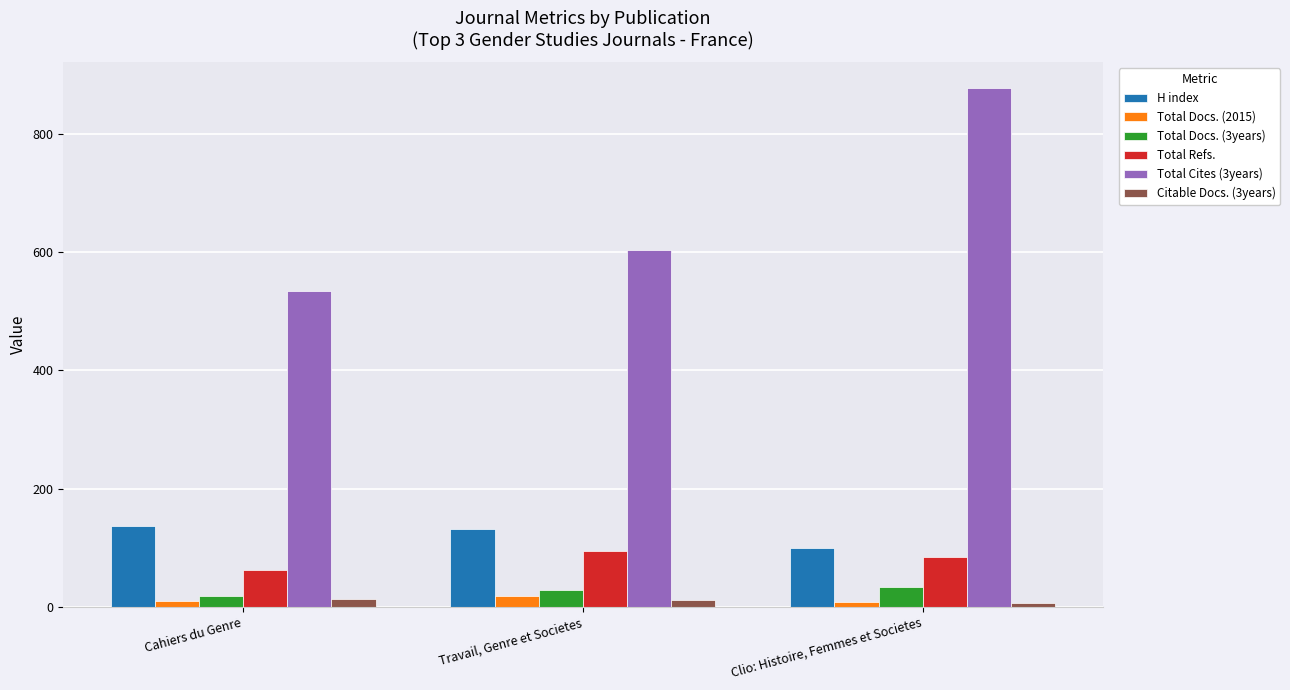

Which series has the widest spread of values?

Total Cites (3years)